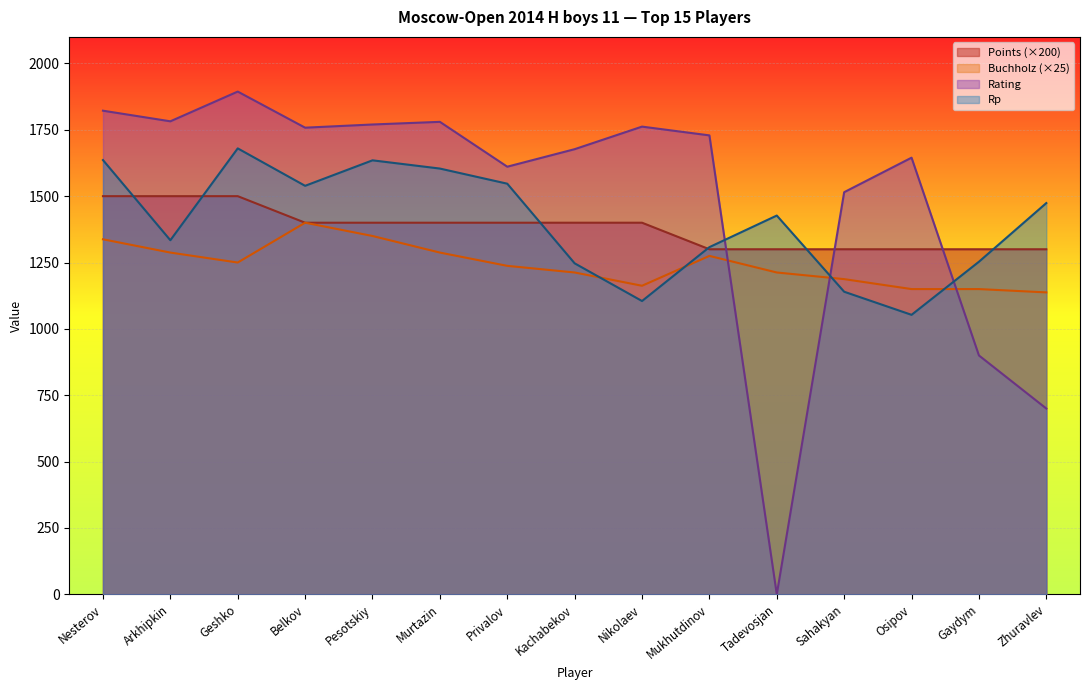

The Rating series shows 1611.0 at Privalov. True or false?

True